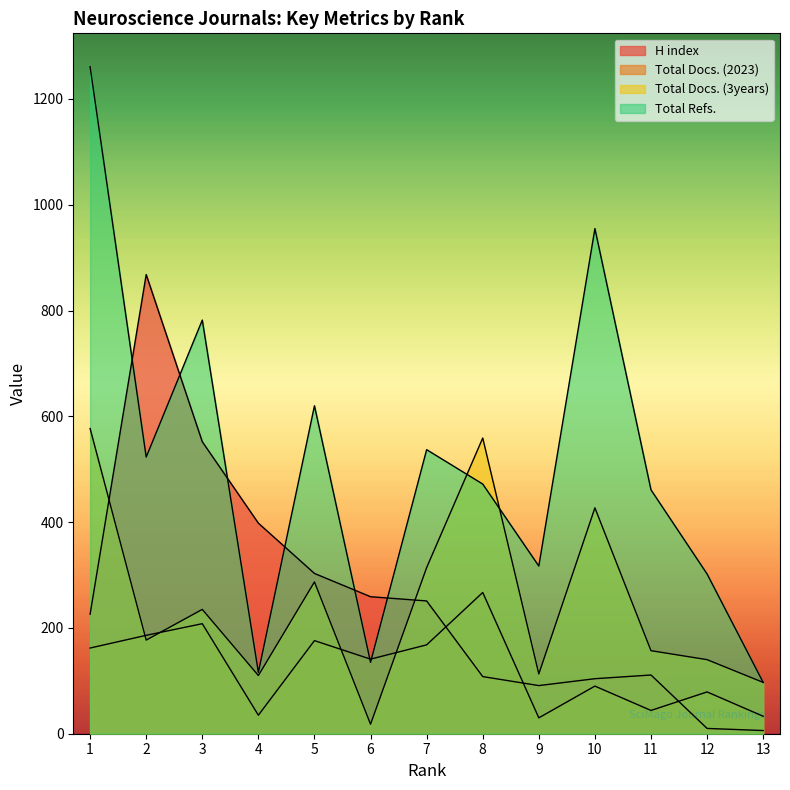

Where does the Total Refs. series first go above 472?

1